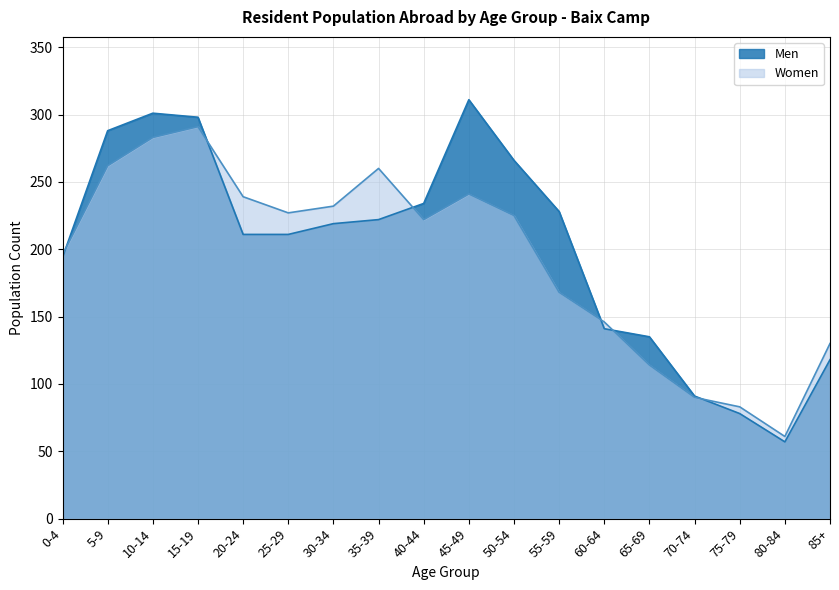

What is the value of the Women point at the 17th from the left?

61